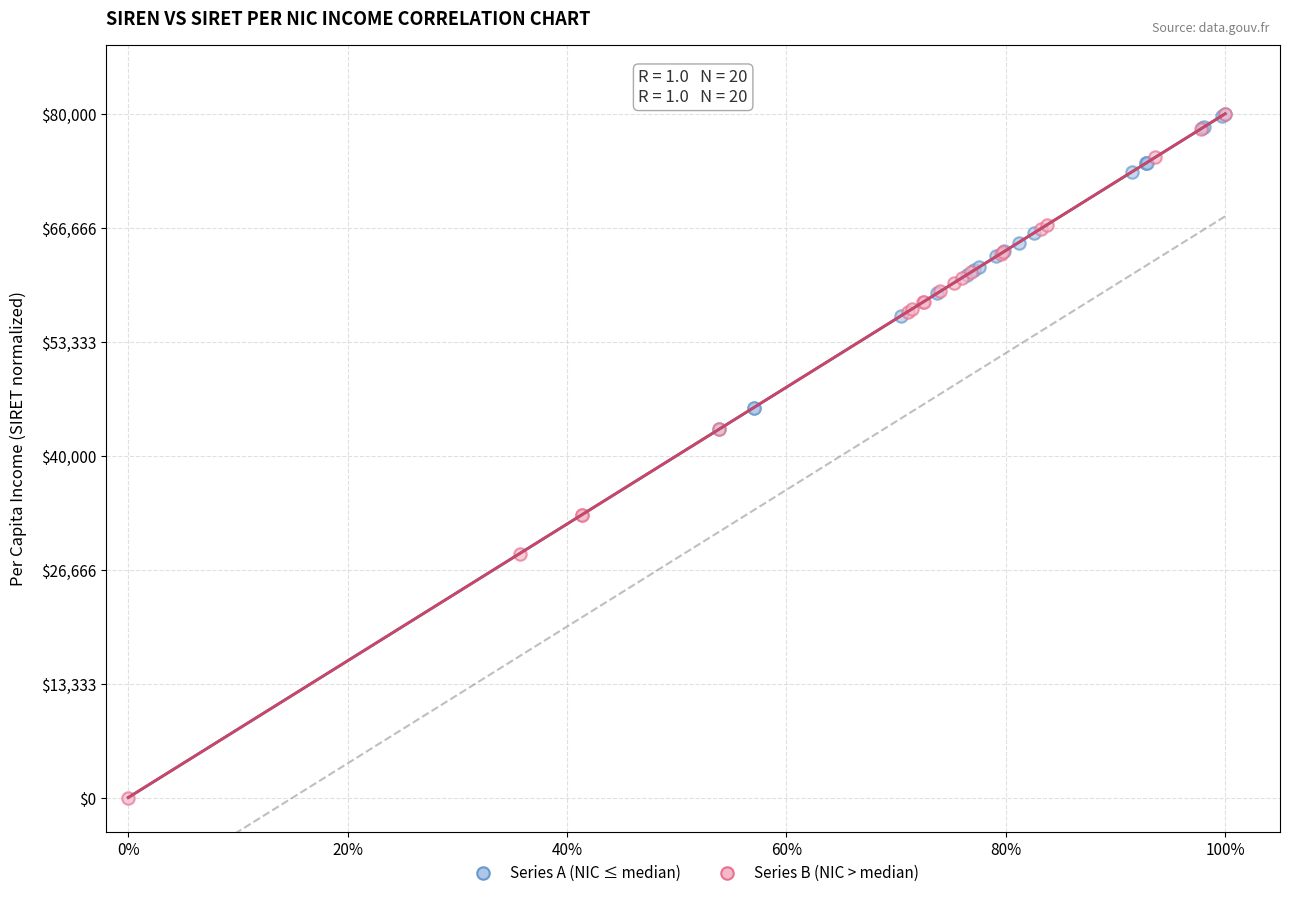

What are all the series names shown in the legend?

Series A (NIC ≤ median), Series B (NIC > median)